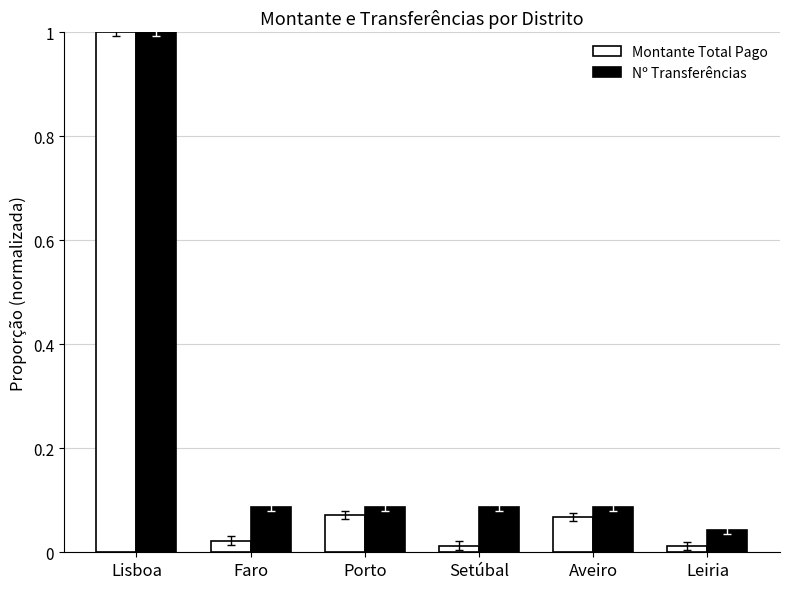

What is the label of the 6th bar from the left?

Leiria